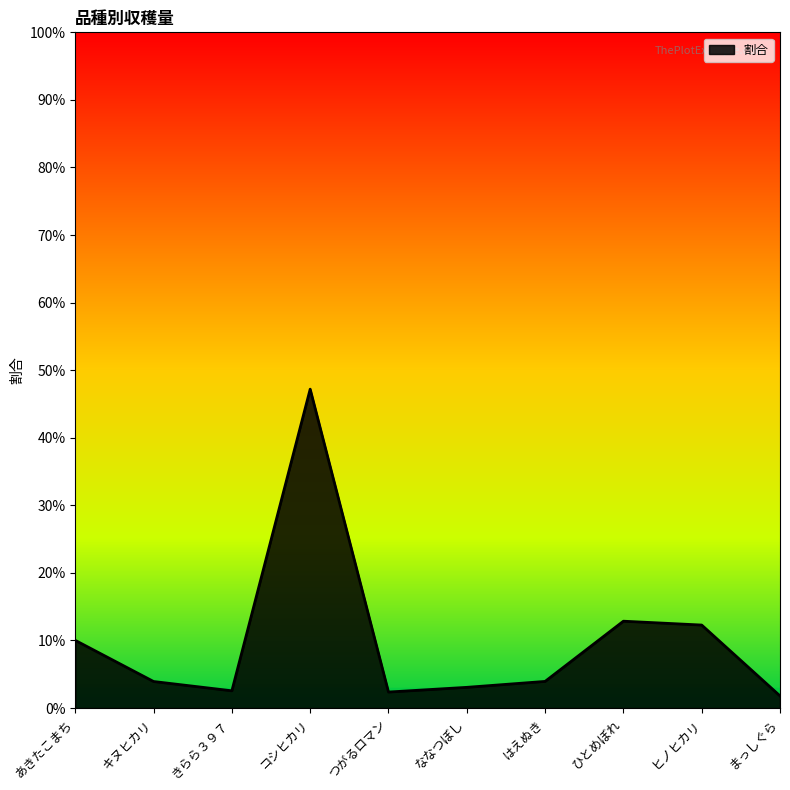

Reading left to right, list all the values displayed in this chart.

あきたこまち=0.1	キヌヒカリ=0.0	きらら３９７=0.0	コシヒカリ=0.5	つがるロマン=0.0	ななつぼし=0.0	はえぬき=0.0	ひとめぼれ=0.1	ヒノヒカリ=0.1	まっしぐら=0.0